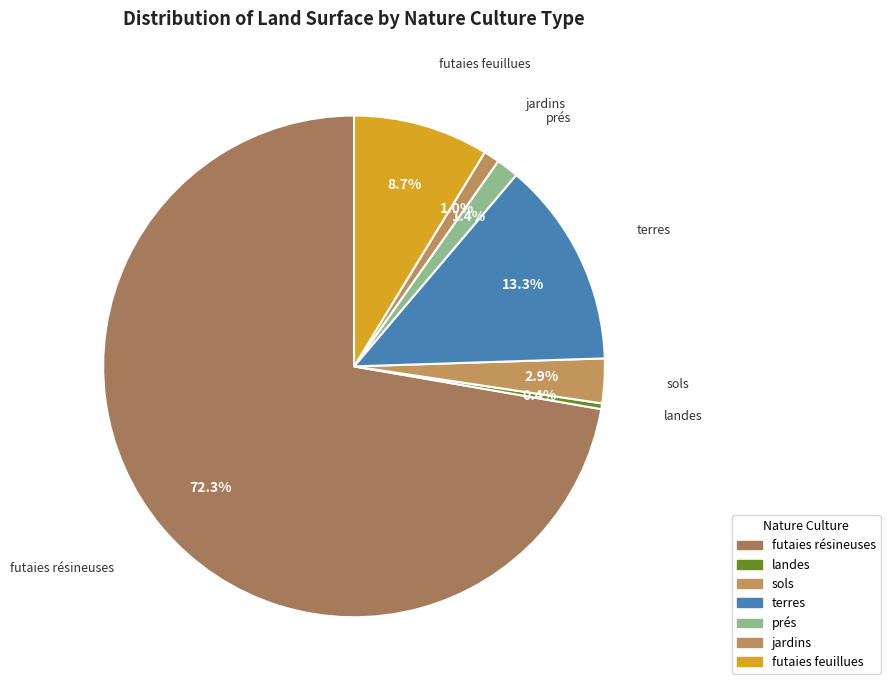

How many slices are in this pie chart?

7